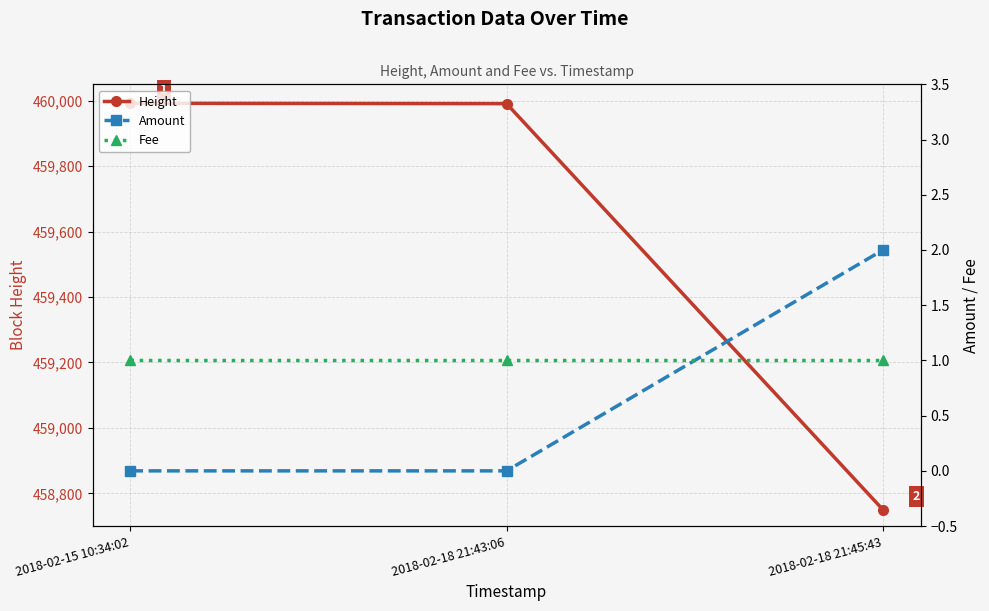

The Fee series shows 0 at 2018-02-18 21:45:43. True or false?

False